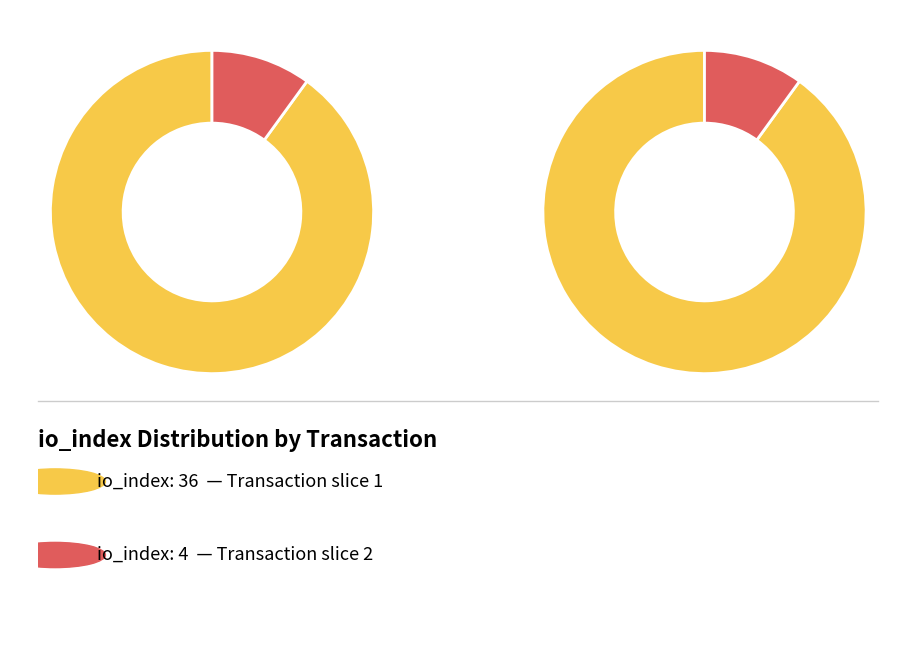

Which slice is the largest?

io_index=36